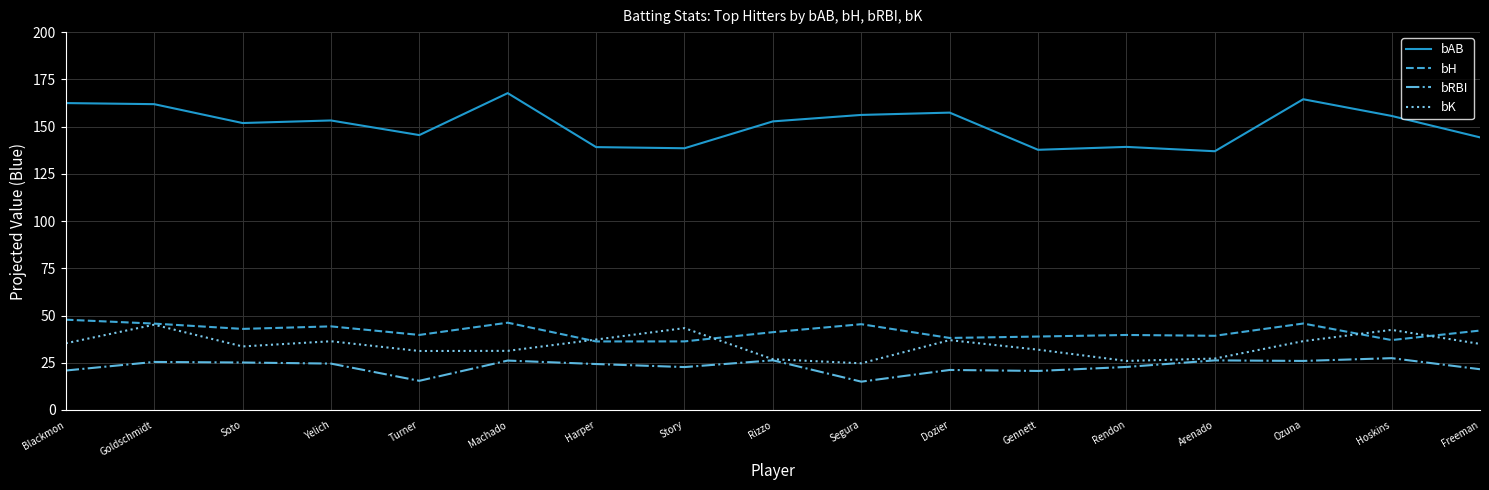

True or false: bAB and bRBI cross at least once.

False